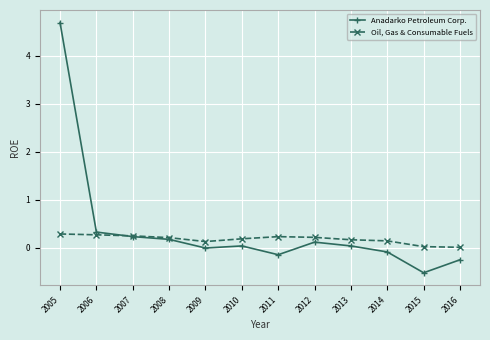

What is the total value across all series at 2011?

0.1